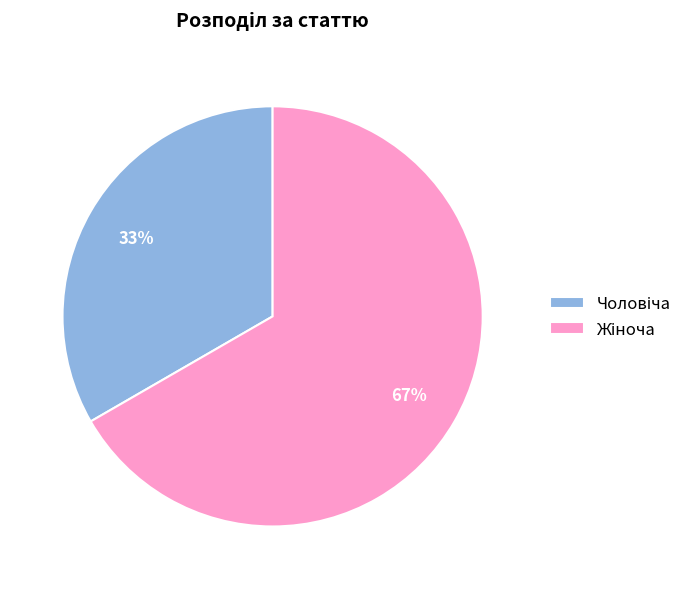

To the nearest percent, what is the average slice percentage?

50%